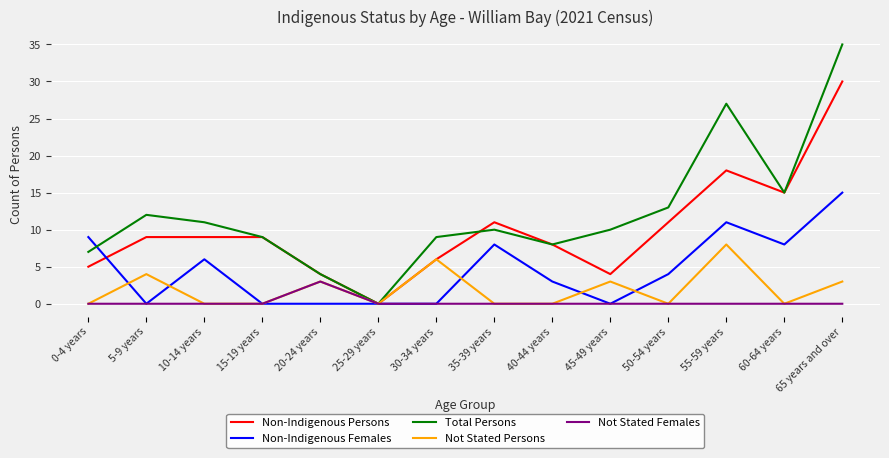

How many series are shown in this chart?

5